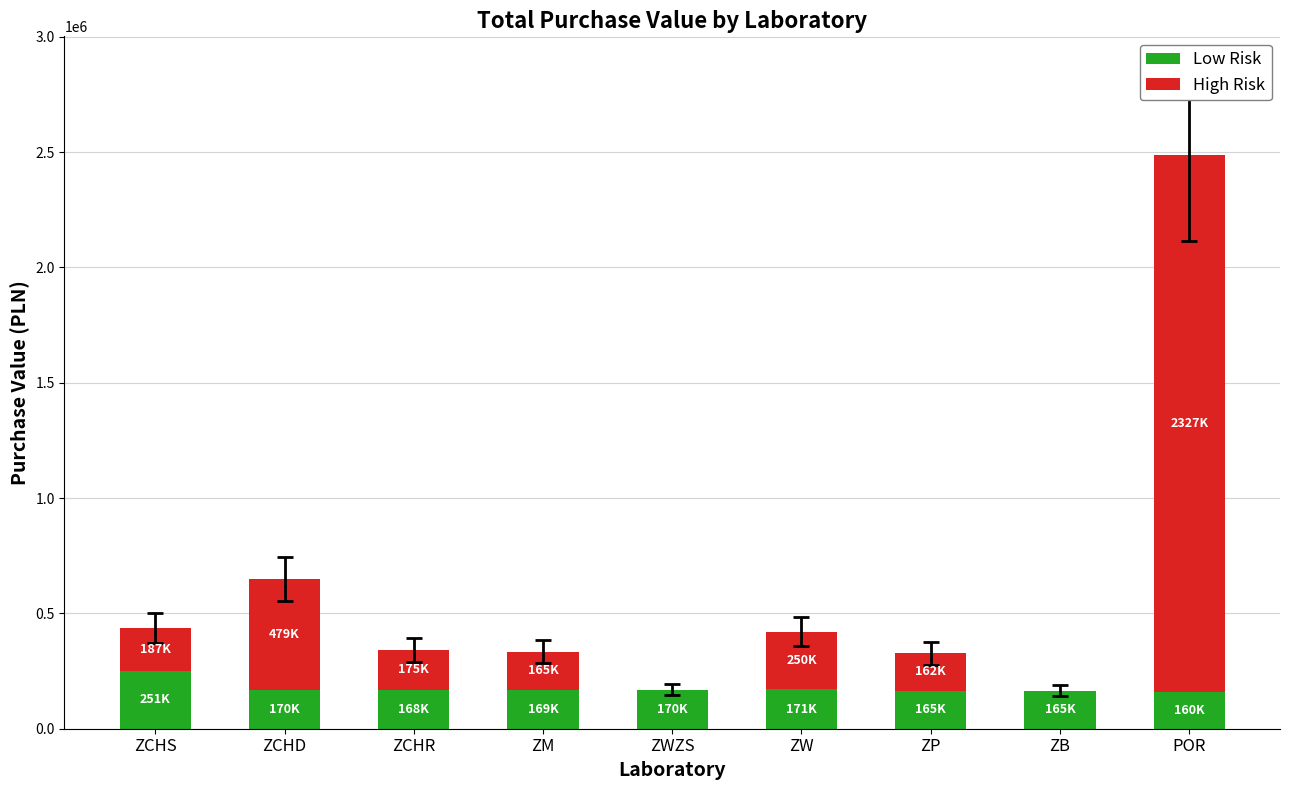

Read the Low Risk value at ZCHR.

167720.6